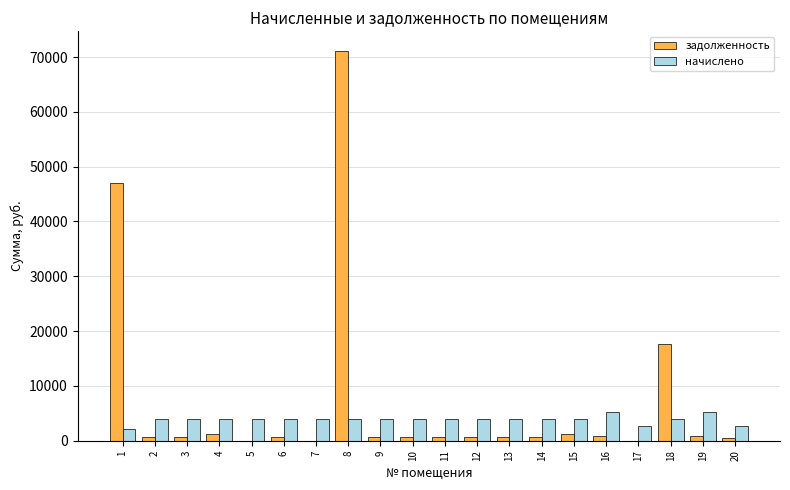

Are the bars grouped side by side (vs. stacked)?

Yes